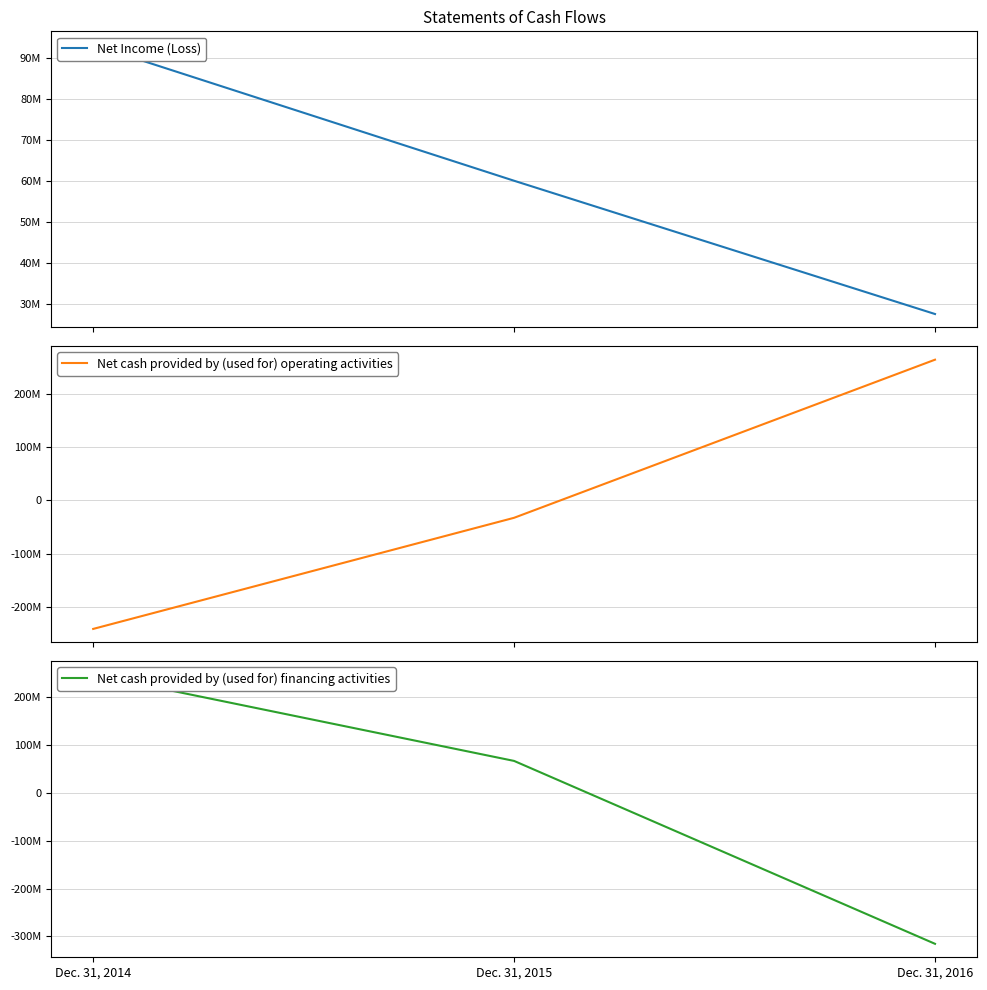

What is the average value of the Net cash provided by (used for) operating activities series?

-3314546